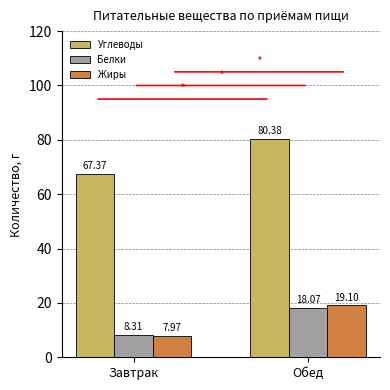

How many bars are there in total?

6